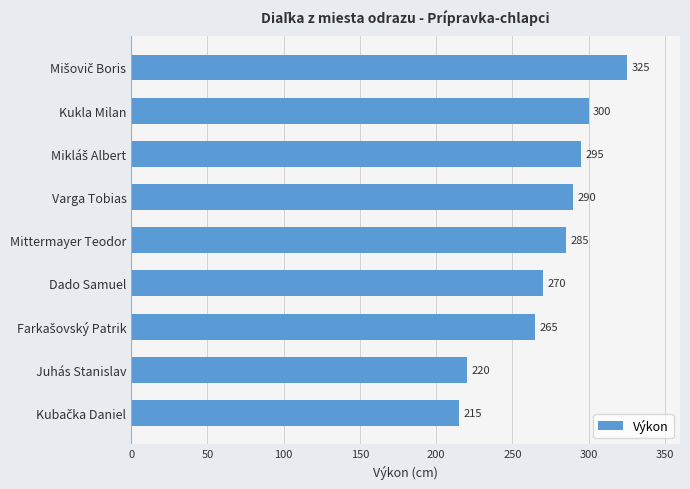

What is the maximum value shown in the chart?

325